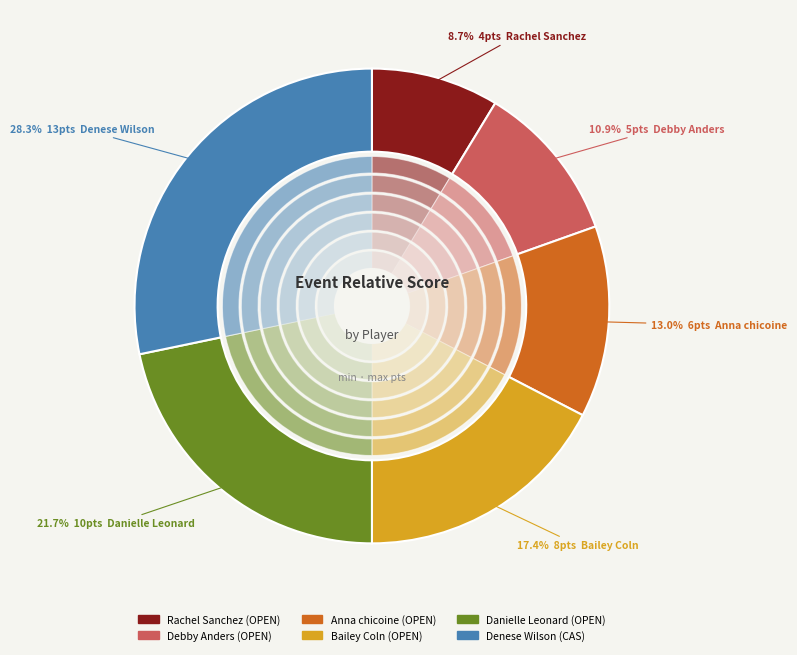

What is the largest slice in the pie chart?

Denese Wilson